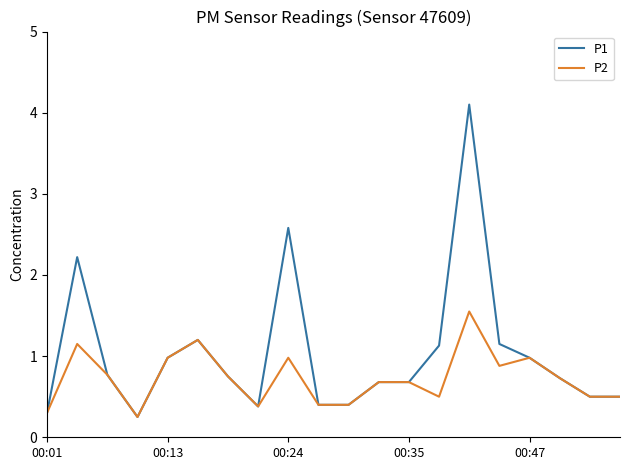

Rank the series by their average value, from highest to lowest.

P1, P2